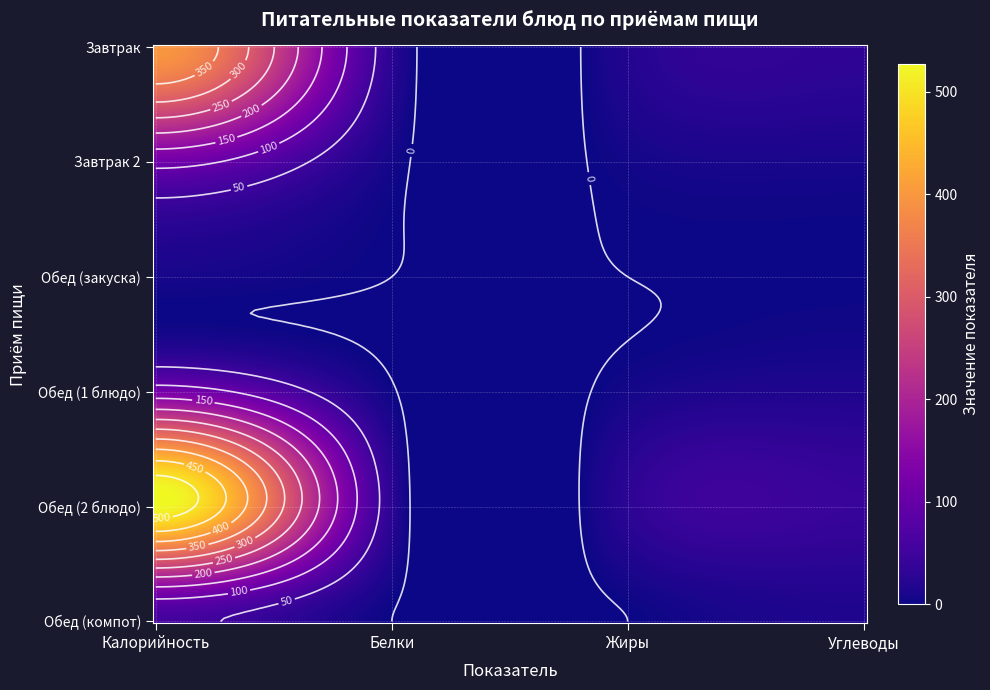

List the series in order of their peak value, lowest first.

Обед (закуска), Обед (компот), Завтрак 2, Обед (1 блюдо), Завтрак, Обед (2 блюдо)